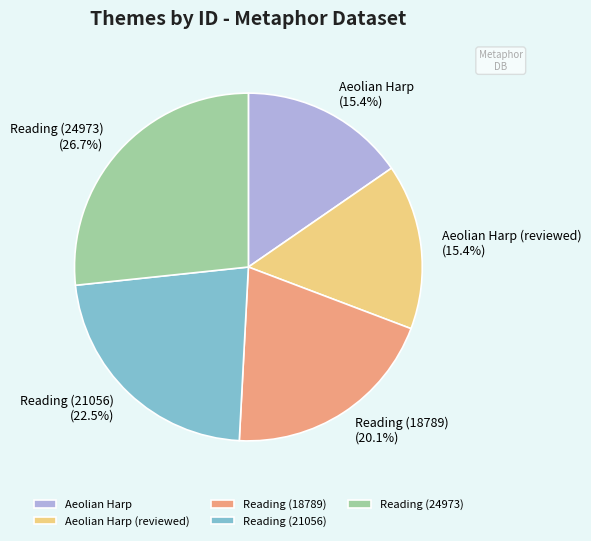

The Aeolian Harp slice represents 15% of the pie. True or false?

True